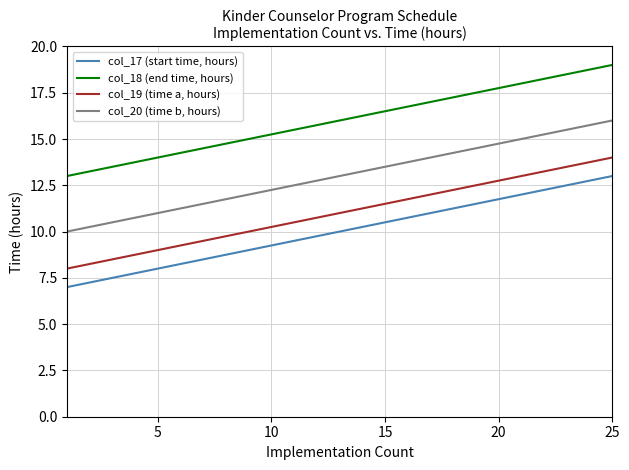

True or false: col_18 (end time, hours) and col_20 (time b, hours) cross at least once.

False